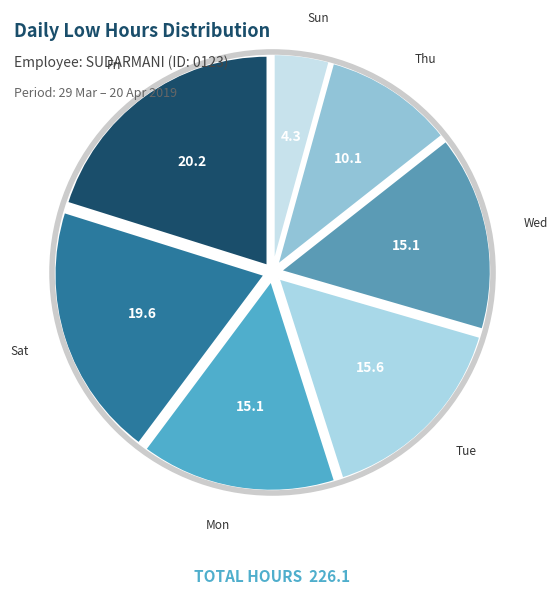

How many slices are in this pie chart?

7